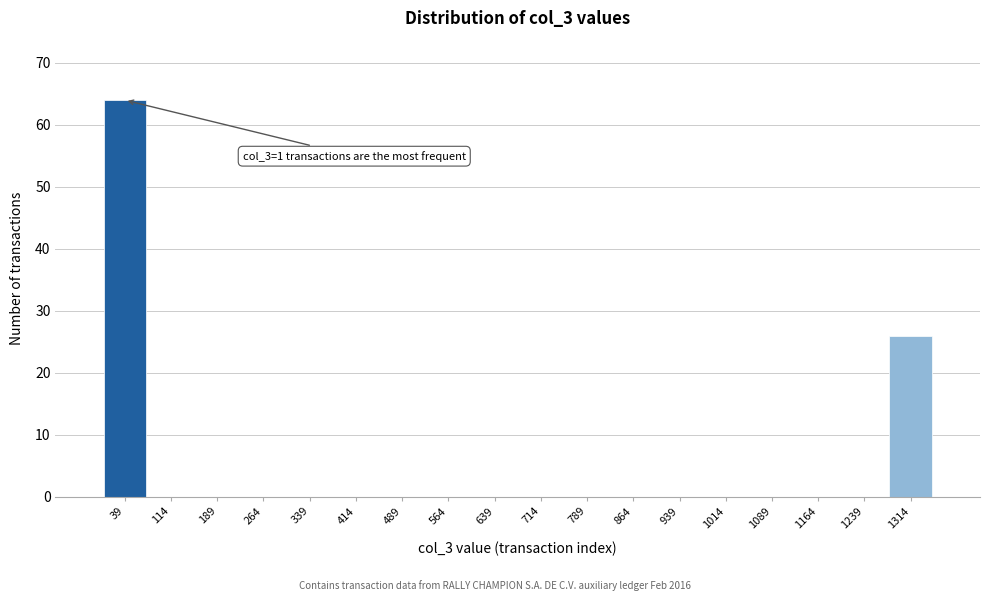

Over which range of the x-axis is the bar tallest?

0 to 80